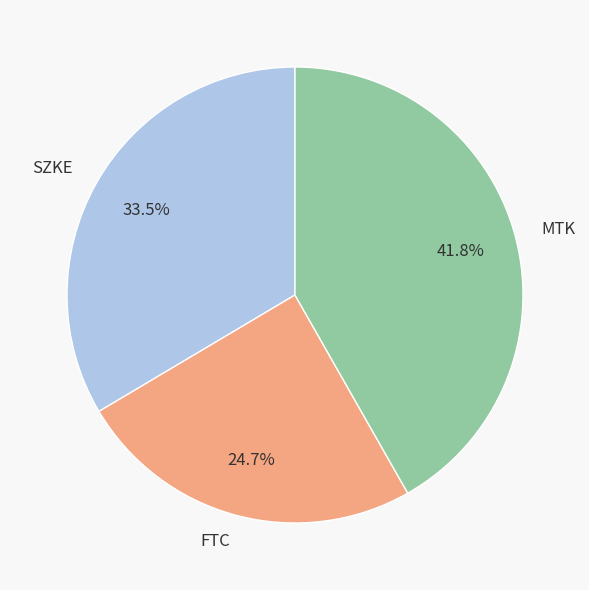

Count the number of slices in the pie.

3